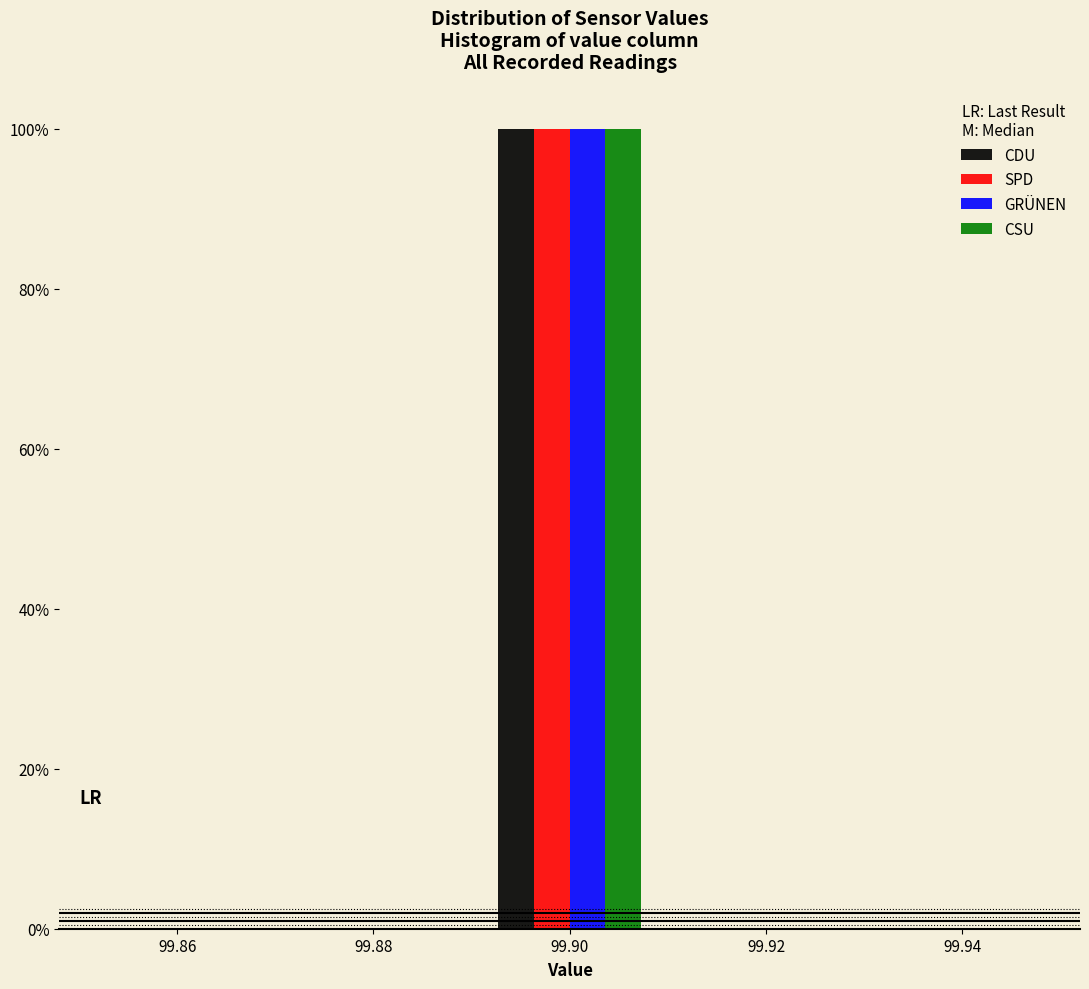

What is the height of the CSU bar covering 99.89 to 99.91 on the x-axis? The values are not printed on the chart, so give them approximately, as read against the axis.

100